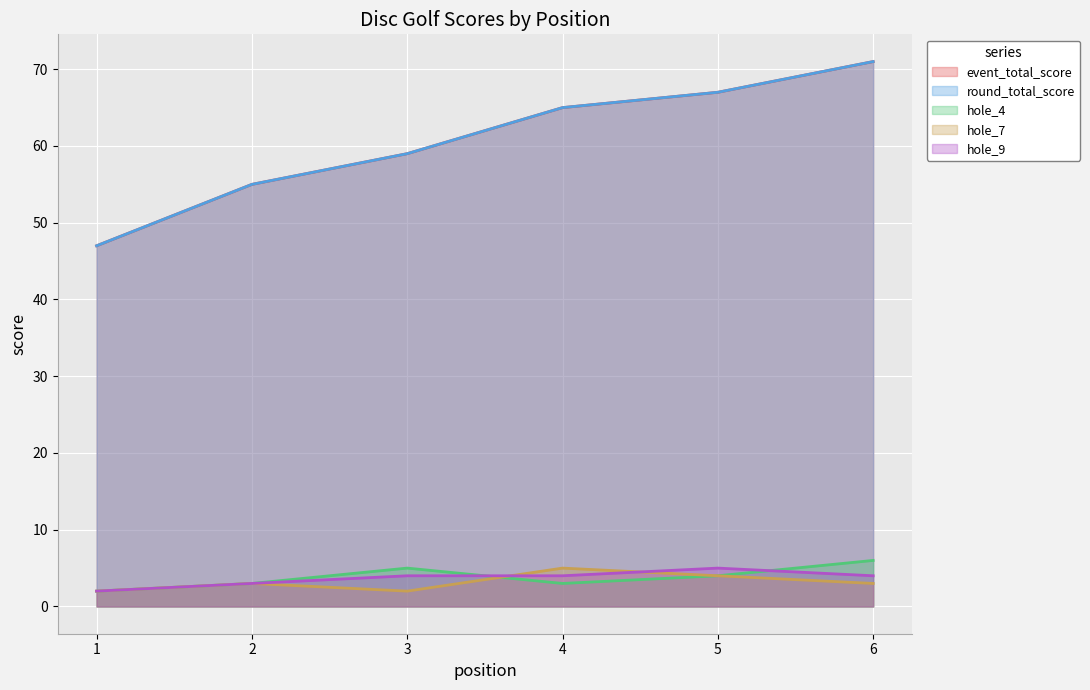

What is the value of the hole_7 point at the 3rd from the left?

2